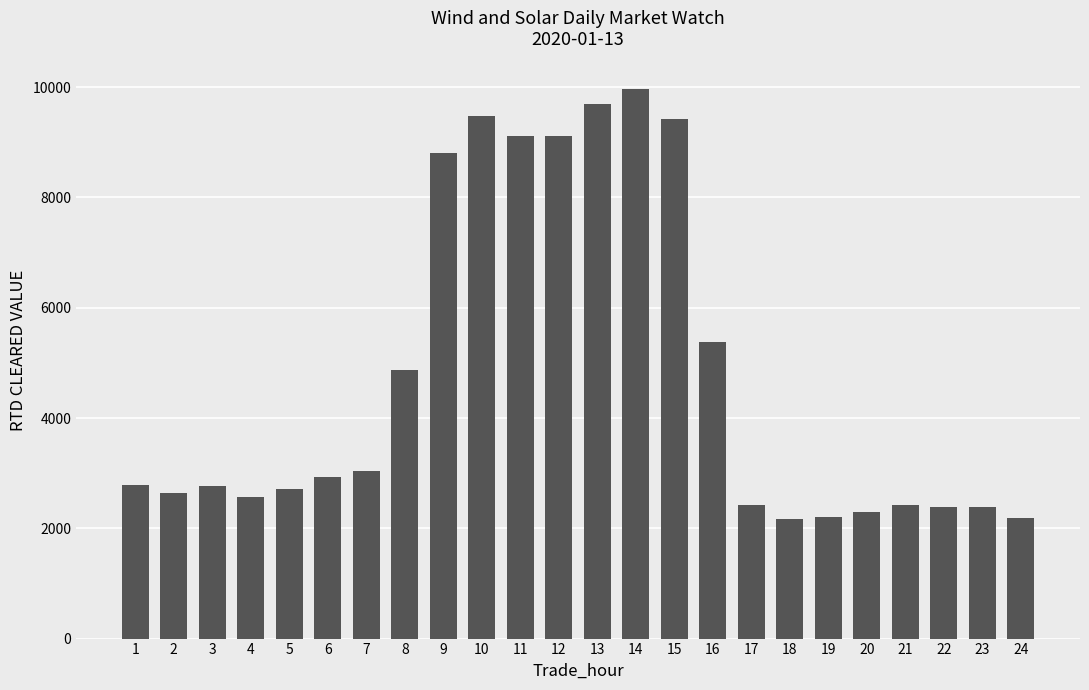

What is the value of the 2nd bar from the left?

2645.6